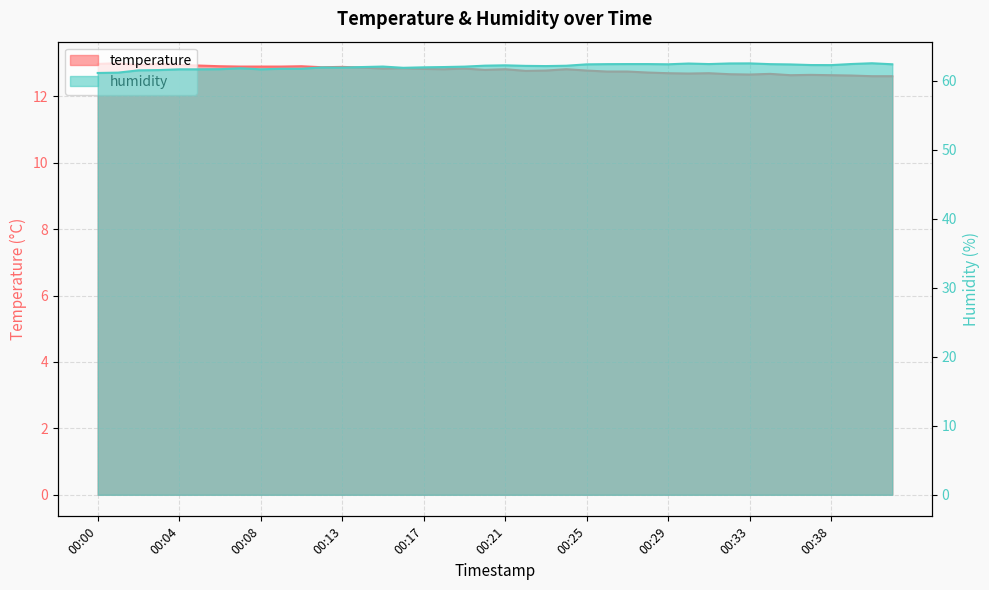

What is the maximum value for humidity?

62.5